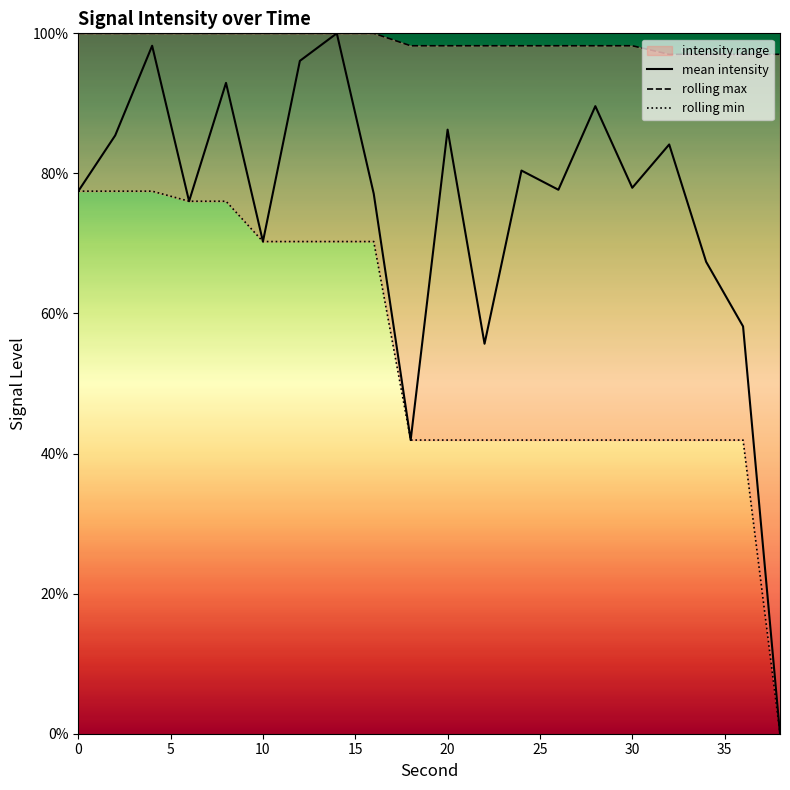

True or false: rolling max and rolling min intersect in this chart.

False